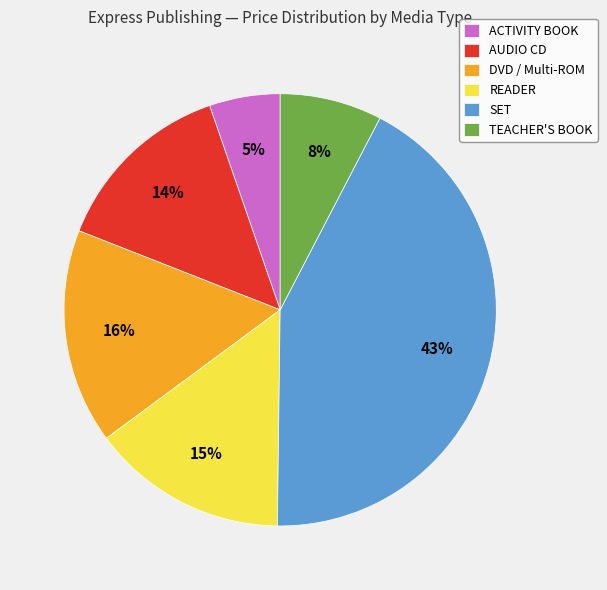

Which has a higher value, ACTIVITY BOOK or DVD / Multi-ROM?

DVD / Multi-ROM